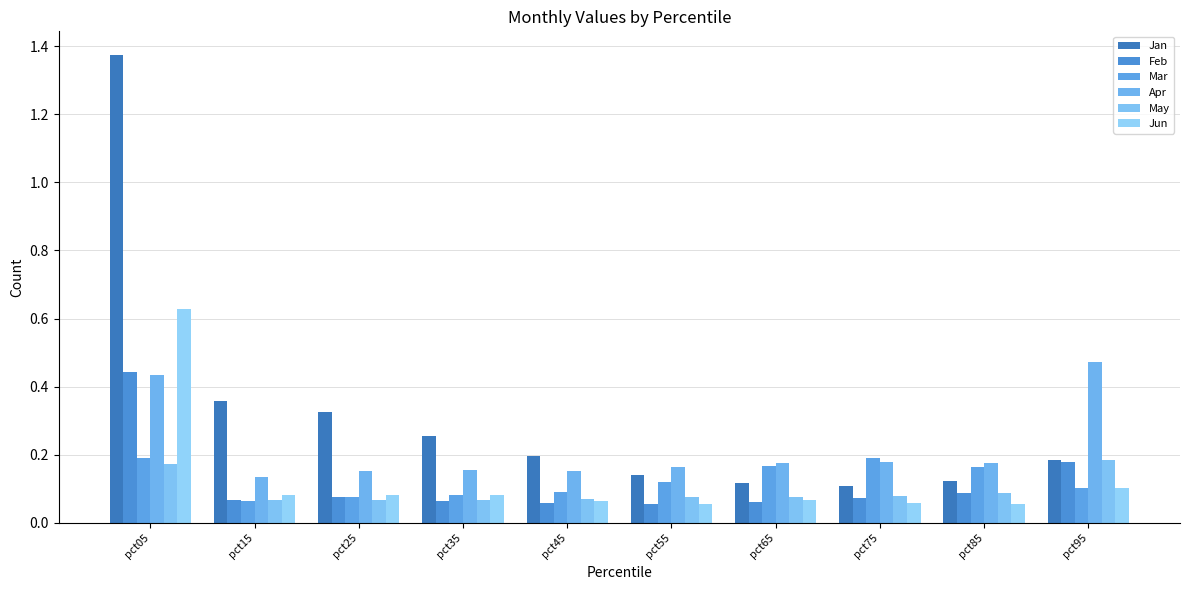

Reading left to right, what are all the values shown in this chart?

Jan: pct05=1.4	pct15=0.4	pct25=0.3	pct35=0.3	pct45=0.2	pct55=0.1	pct65=0.1	pct75=0.1	pct85=0.1	pct95=0.2
Feb: pct05=0.4	pct15=0.1	pct25=0.1	pct35=0.1	pct45=0.1	pct55=0.1	pct65=0.1	pct75=0.1	pct85=0.1	pct95=0.2
Mar: pct05=0.2	pct15=0.1	pct25=0.1	pct35=0.1	pct45=0.1	pct55=0.1	pct65=0.2	pct75=0.2	pct85=0.2	pct95=0.1
Apr: pct05=0.4	pct15=0.1	pct25=0.2	pct35=0.2	pct45=0.2	pct55=0.2	pct65=0.2	pct75=0.2	pct85=0.2	pct95=0.5
May: pct05=0.2	pct15=0.1	pct25=0.1	pct35=0.1	pct45=0.1	pct55=0.1	pct65=0.1	pct75=0.1	pct85=0.1	pct95=0.2
Jun: pct05=0.6	pct15=0.1	pct25=0.1	pct35=0.1	pct45=0.1	pct55=0.1	pct65=0.1	pct75=0.1	pct85=0.1	pct95=0.1